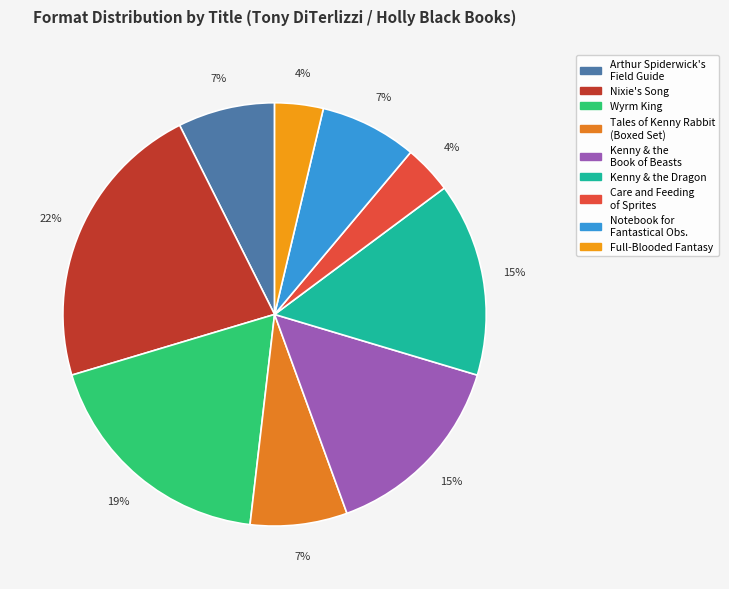

The Wyrm King slice represents 19% of the pie. True or false?

True